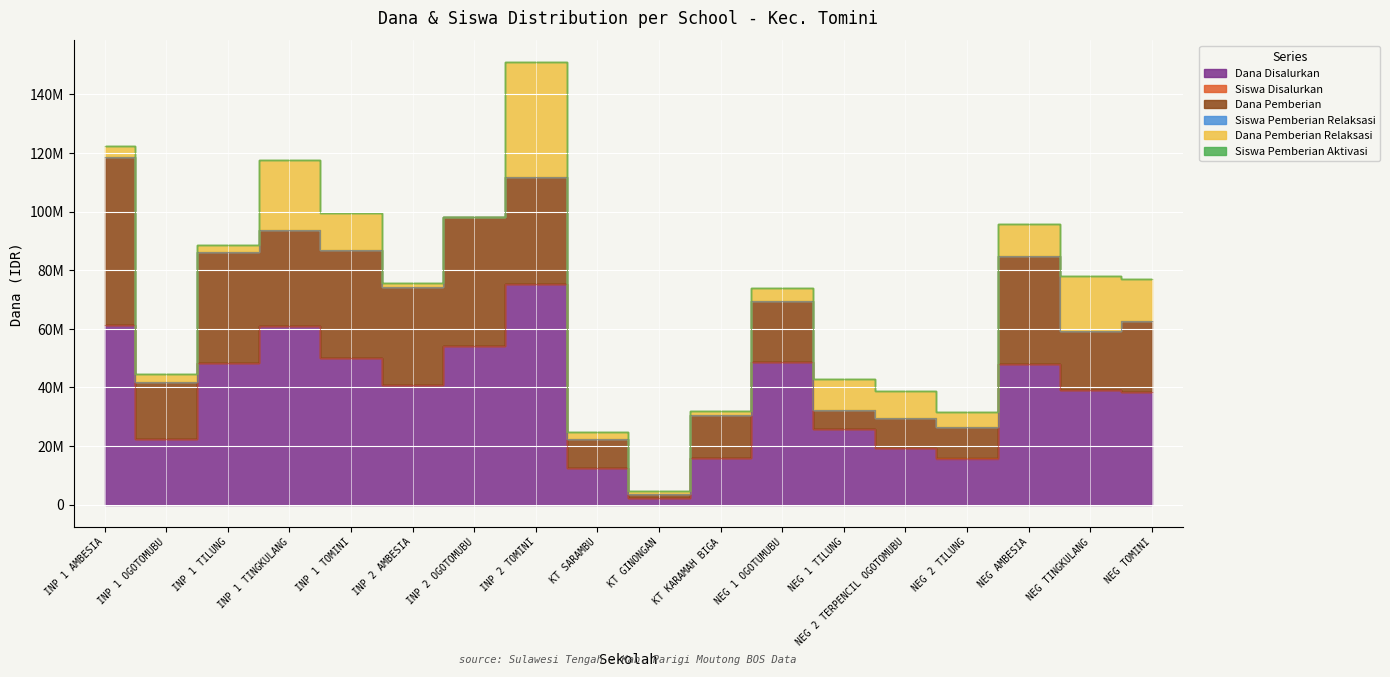

What is the label of the 4th point from the left?

SD INPRES 1 TINGKULANG